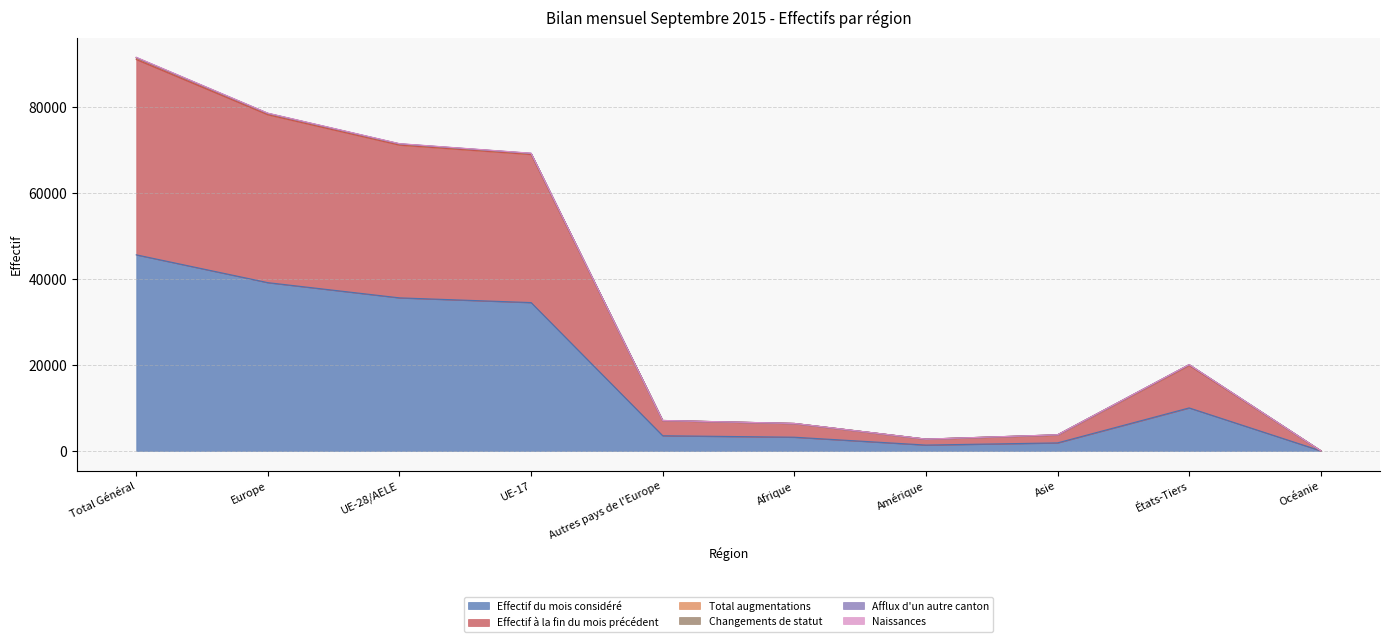

What is the approximate value of Effectif du mois considéré at UE-17, to the nearest 100?

34500